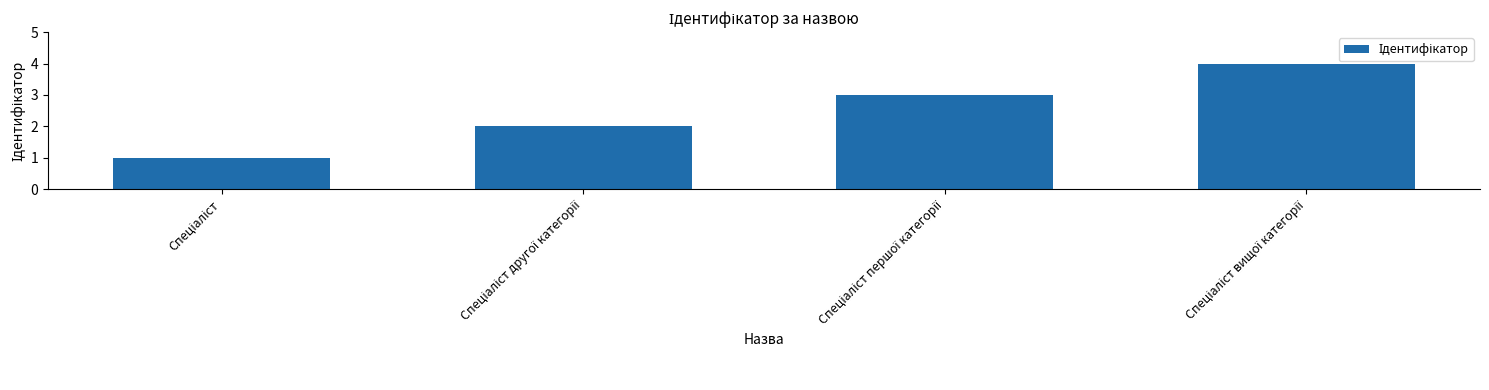

What is the difference between the maximum and minimum values?

3